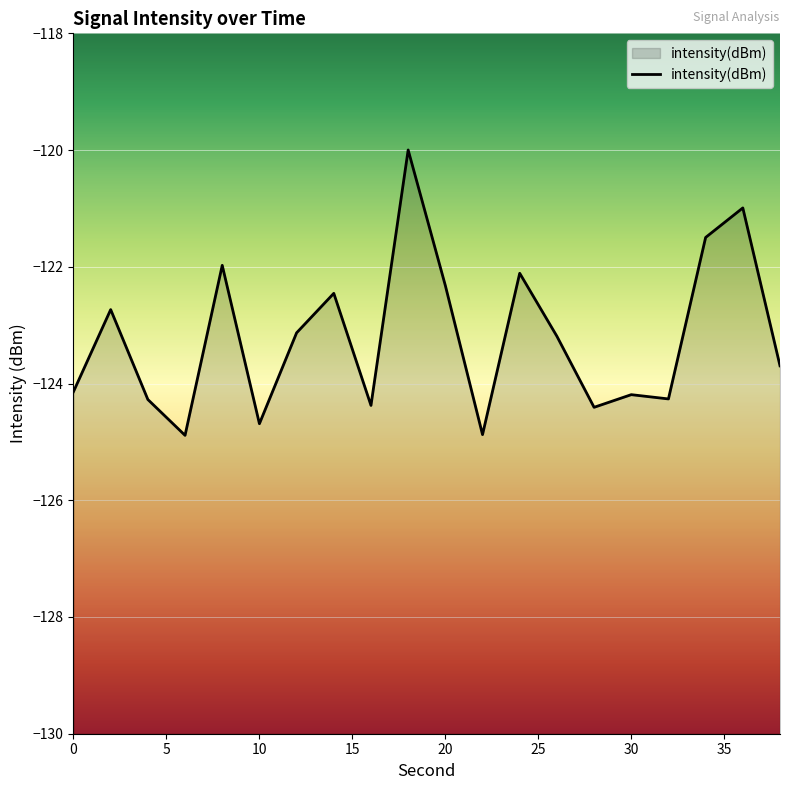

What is the greatest value displayed?

-120.0